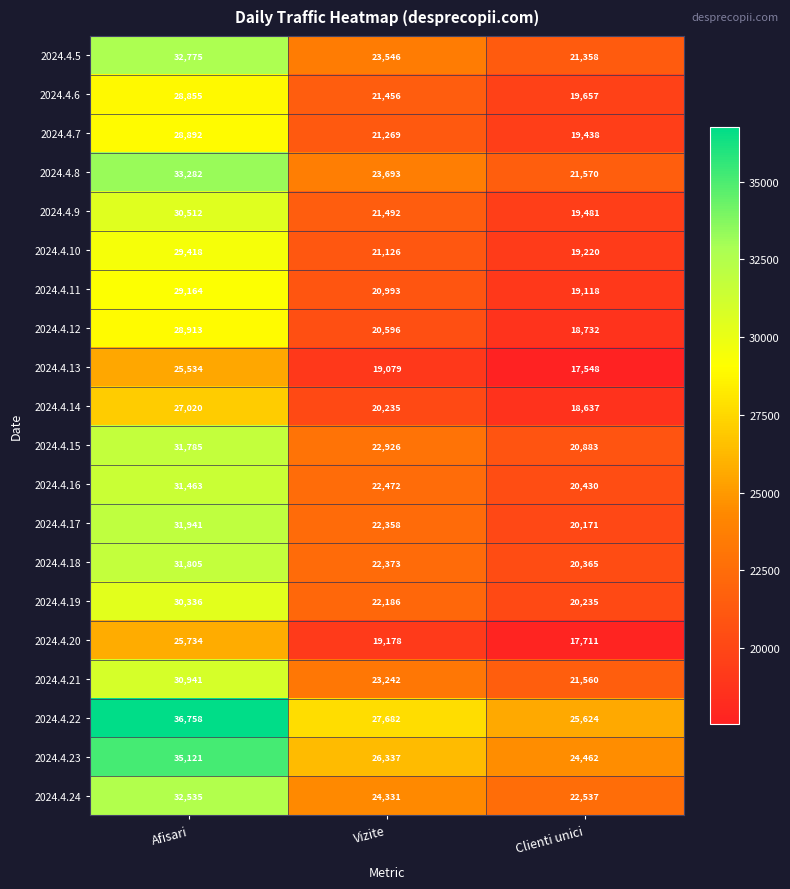

What is the sum of all 2024.4.13 values?

62161